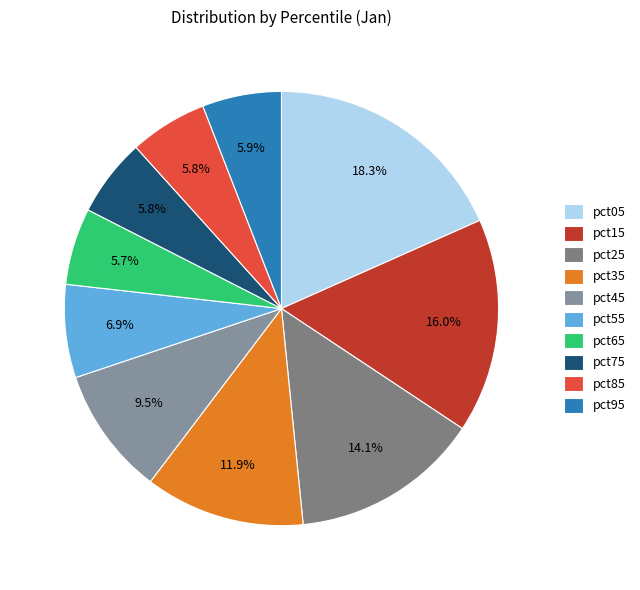

Is there a majority slice in this chart?

No